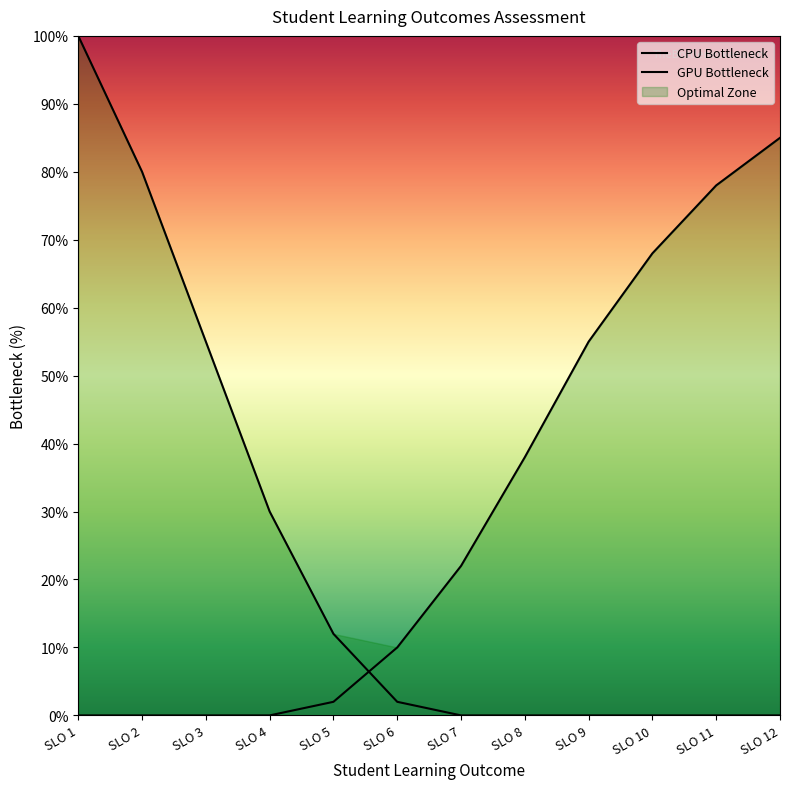

True or false: CPU Bottleneck has a value of 68 at SLO 12.

False